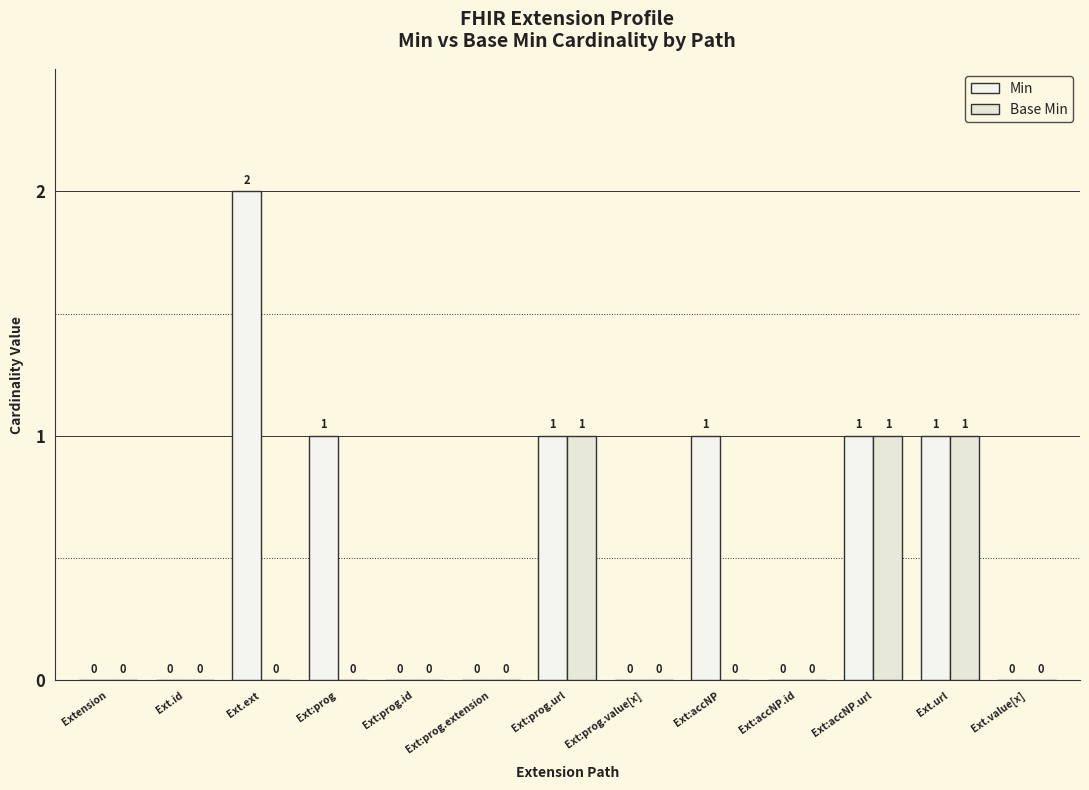

True or false: Base Min has a value of 0 at Ext:accNP.

True